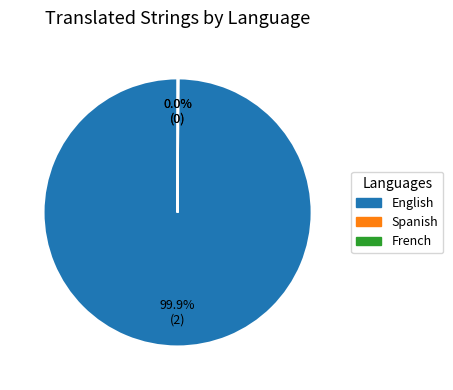

Does English account for over 50% of the chart?

Yes